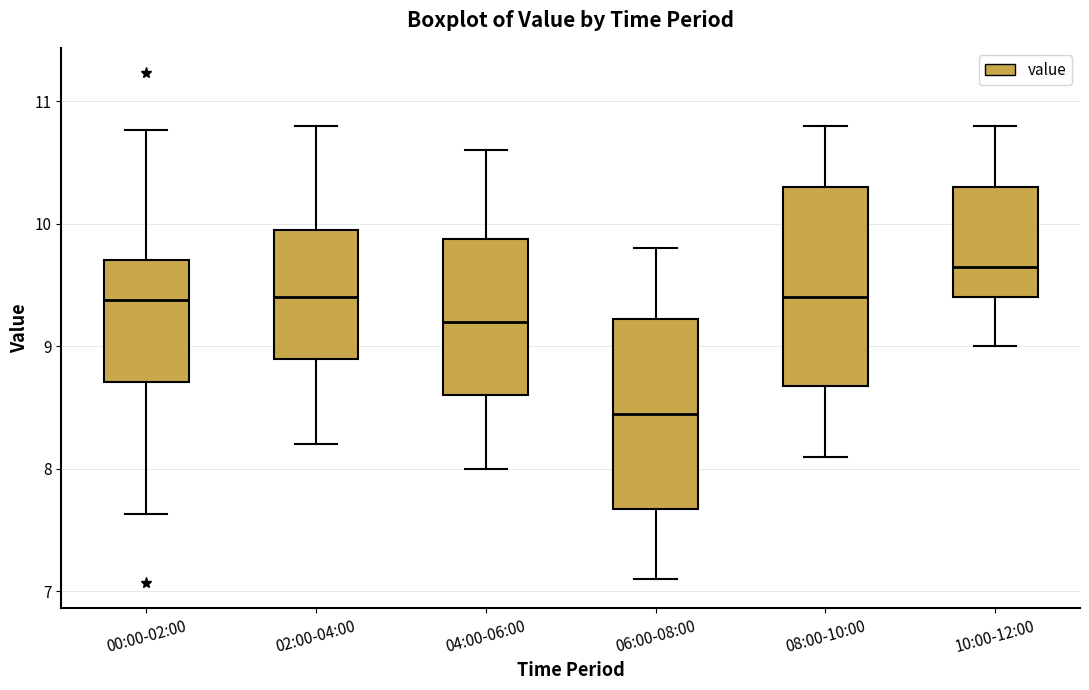

Reading left to right, read every box against the y-axis: the position of its median line, the range the box covers, and the ends of its whiskers. The values are not printed on the chart, so give them approximately, as read against the axis.

00:00-02:00: median 9.4, box 8.7 to 9.7, whiskers 7.6 to 10.8
02:00-04:00: median 9.4, box 8.9 to 10.0, whiskers 8.2 to 10.8
04:00-06:00: median 9.2, box 8.6 to 9.9, whiskers 8.0 to 10.6
06:00-08:00: median 8.5, box 7.7 to 9.2, whiskers 7.1 to 9.8
08:00-10:00: median 9.4, box 8.7 to 10.3, whiskers 8.1 to 10.8
10:00-12:00: median 9.7, box 9.4 to 10.3, whiskers 9.0 to 10.8